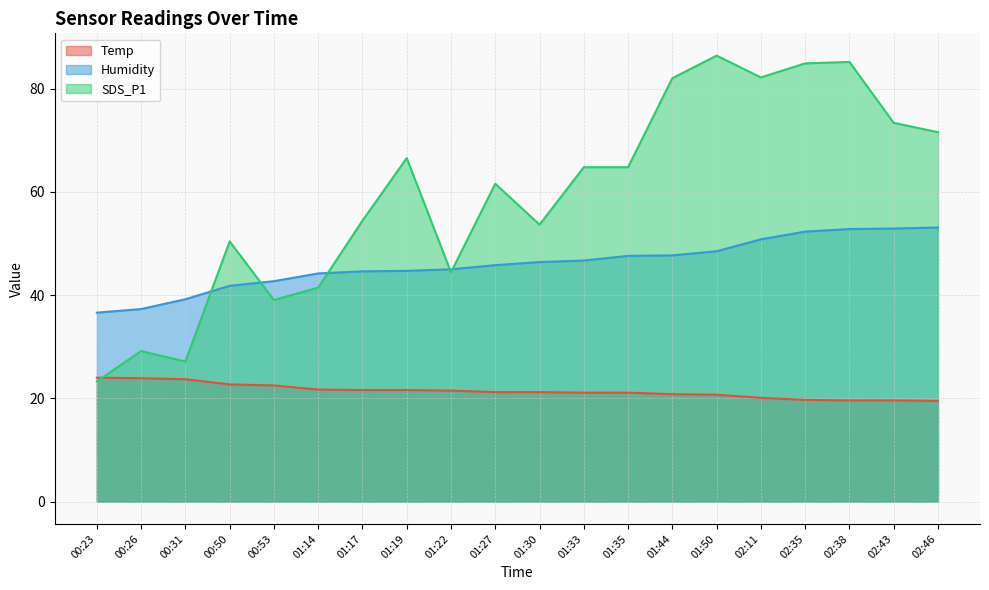

What is the value of the SDS_P1 point at the 13th from the left?

64.8